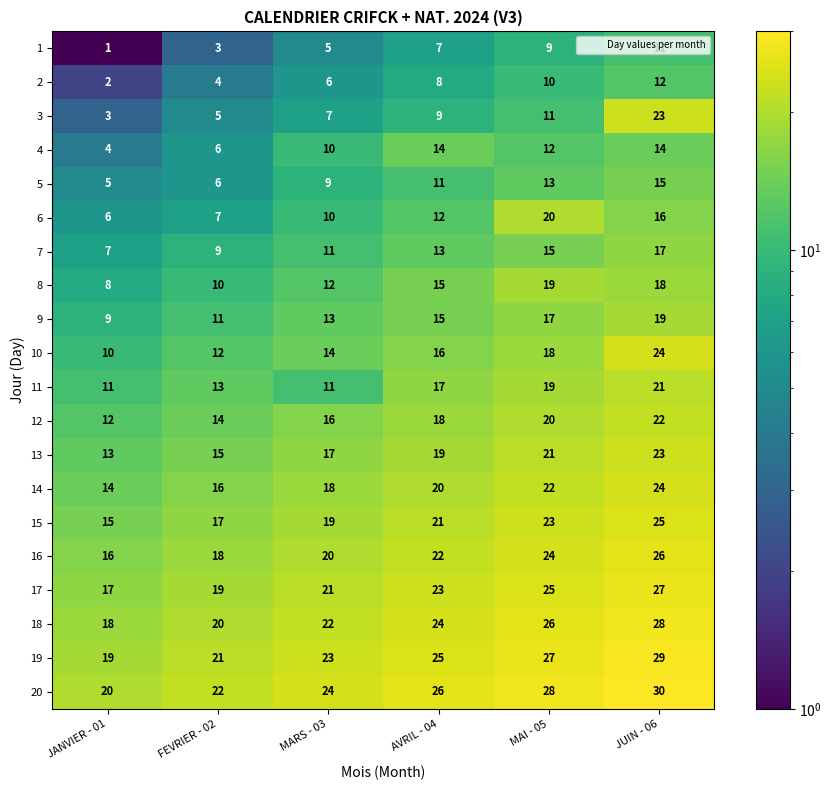

At which label is 1 closest to 6?

MARS - 03